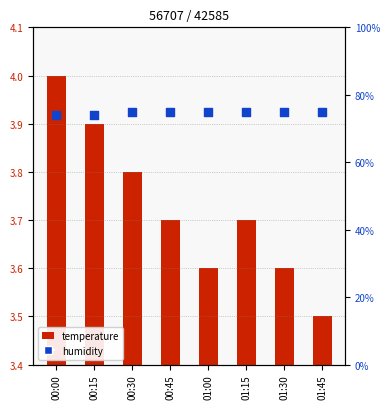

What are all the series names shown in the legend?

temperature, humidity